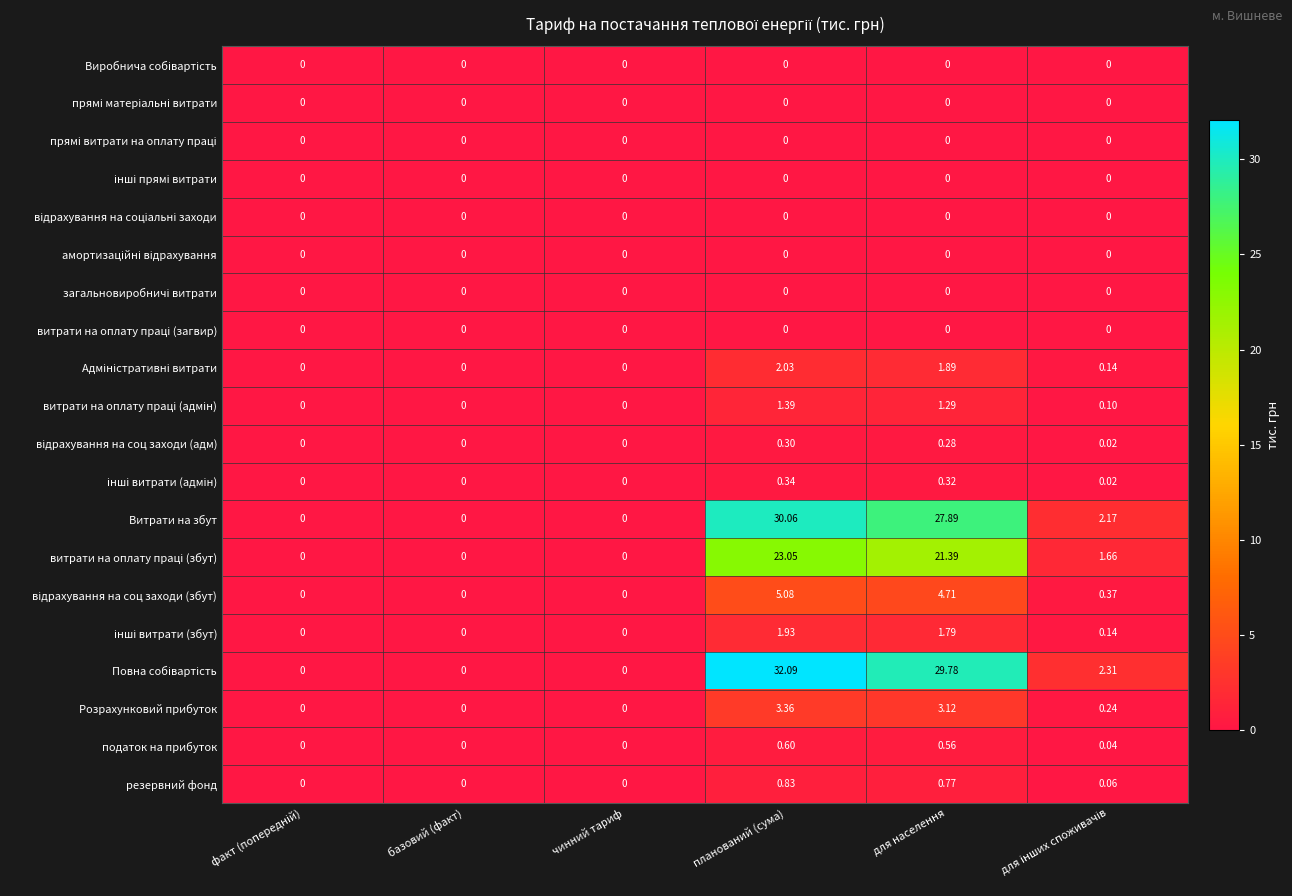

At which category is the sum across all series the highest?

планований (сума)